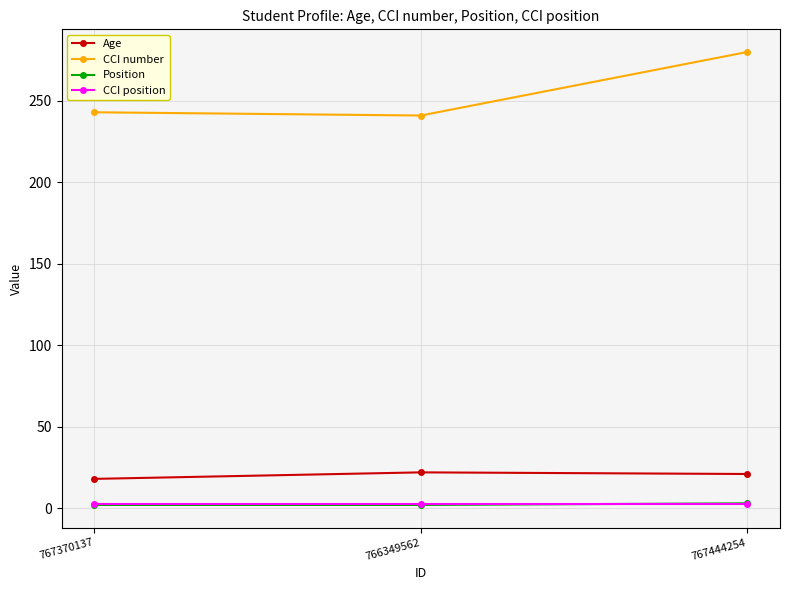

What is the label of the 1st point from the right?

767444254